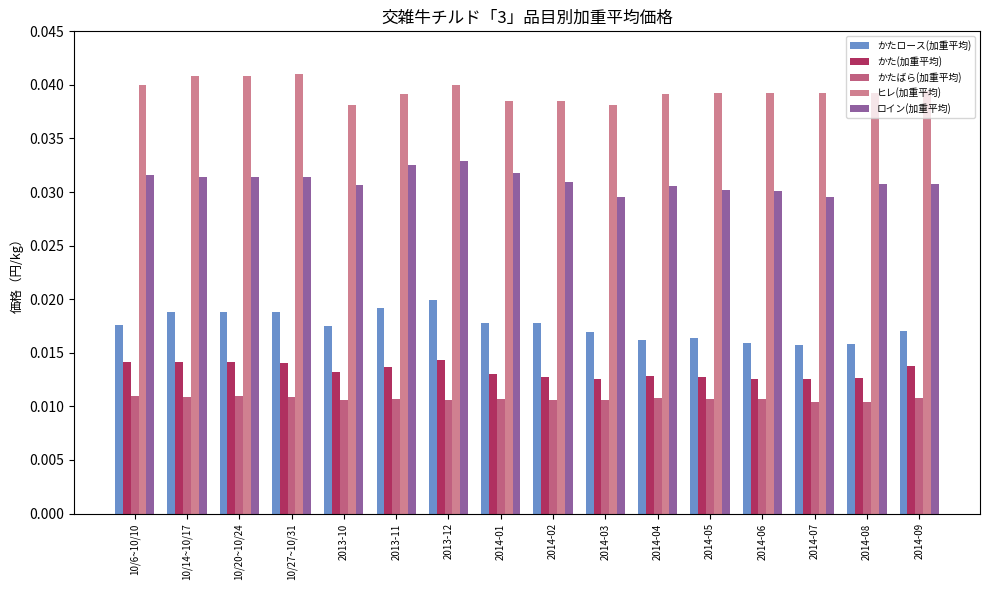

What is the label of the 2nd bar from the left?

10/14~10/17